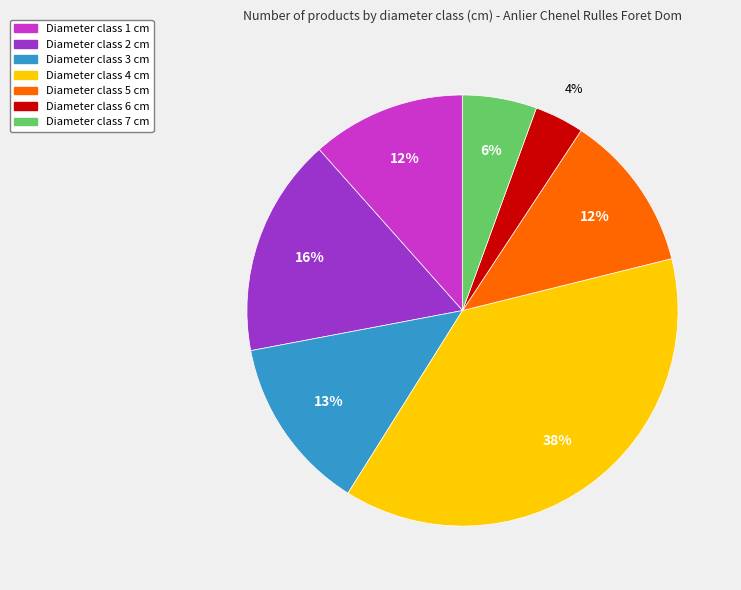

To the nearest percent, what is the difference between the largest and smallest slice percentages?

34%